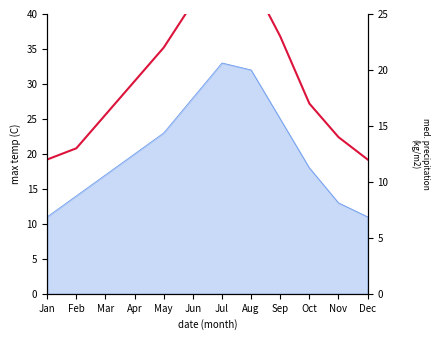

Between Apr and Mar, which is larger?

Apr